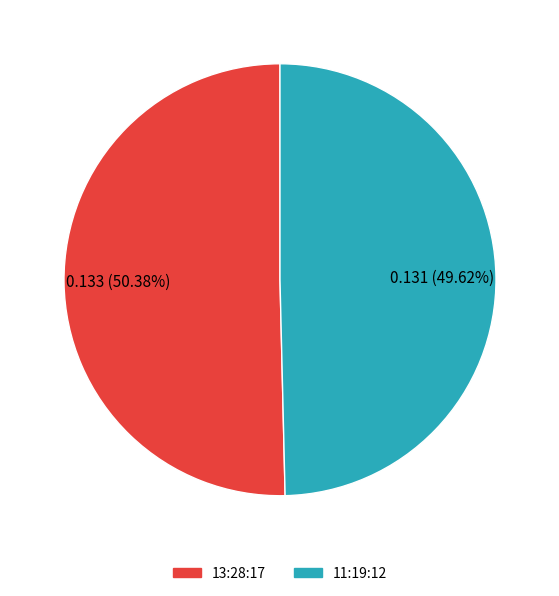

Combined, what portion of the pie is 13:28:17 and 11:19:12?

100.0%